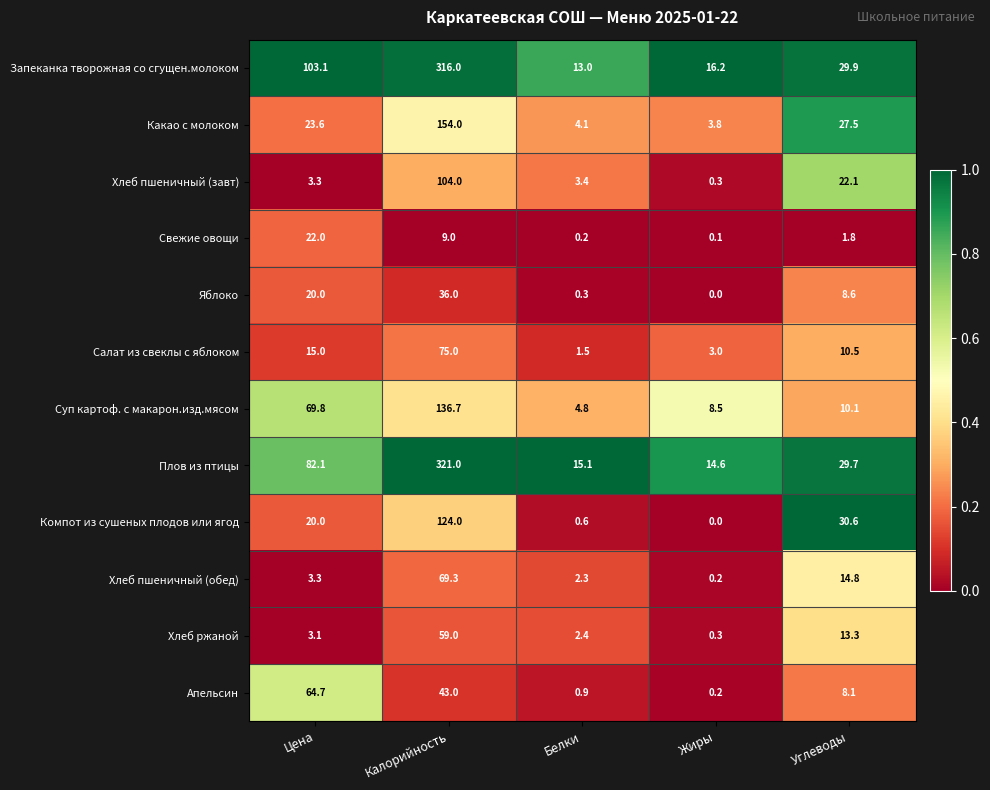

Which series changed the most between Жиры and Углеводы?

Компот из сушеных плодов или ягод